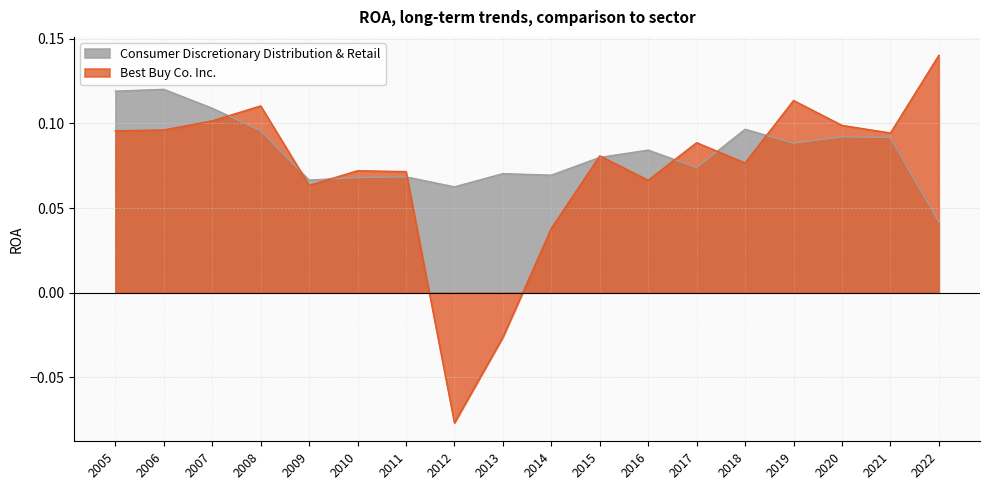

Does the chart have visible grid lines?

Yes